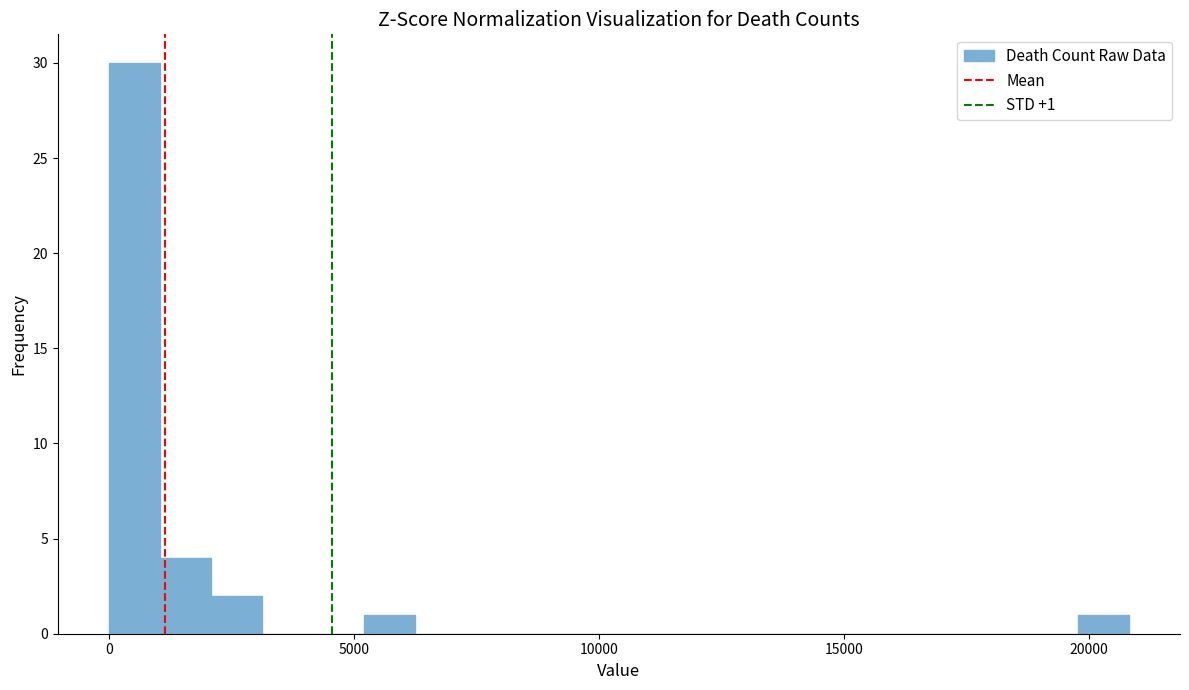

Read against the x-axis, roughly where is the centre of the tallest bar?

500